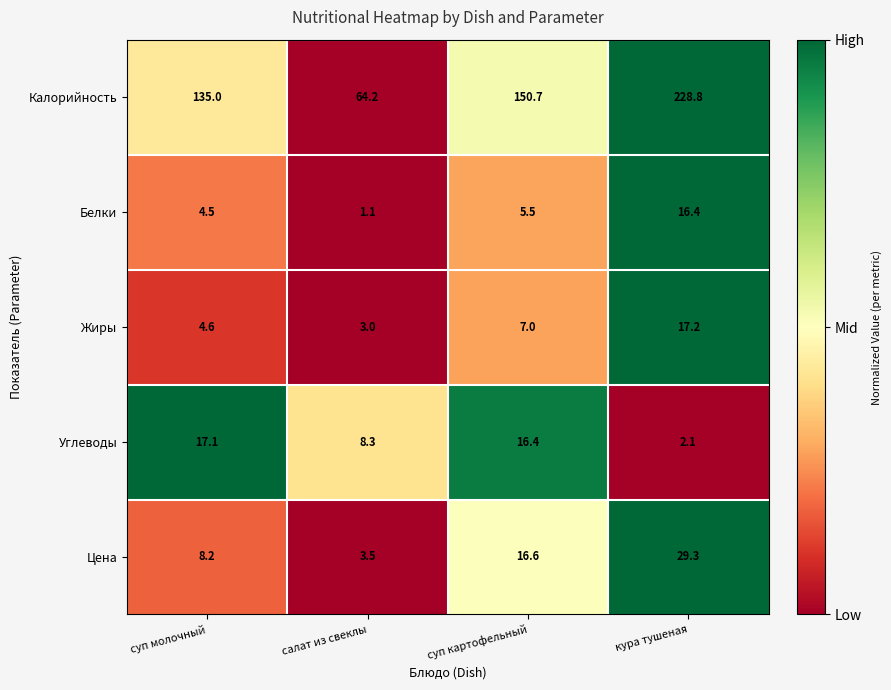

What is the spread (max minus min) of values at салат из свеклы?

63.1